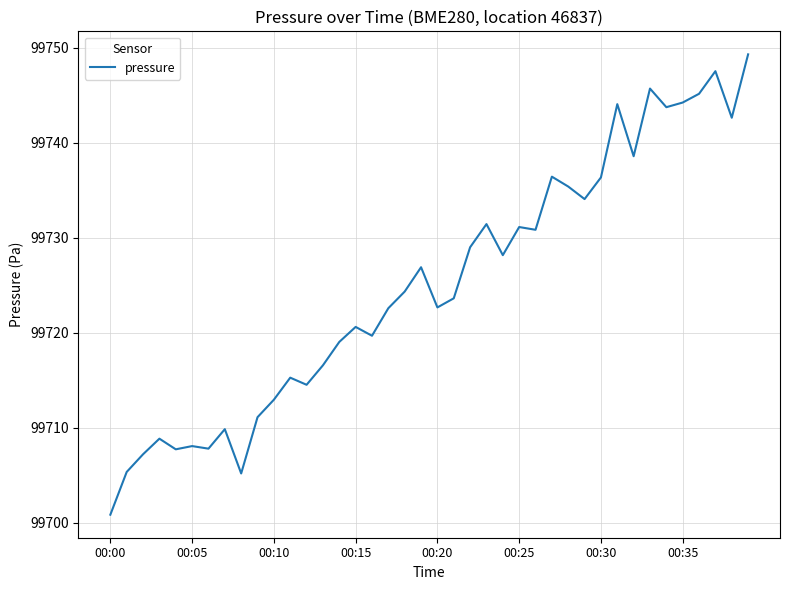

What is the difference between the maximum and minimum values?

48.4